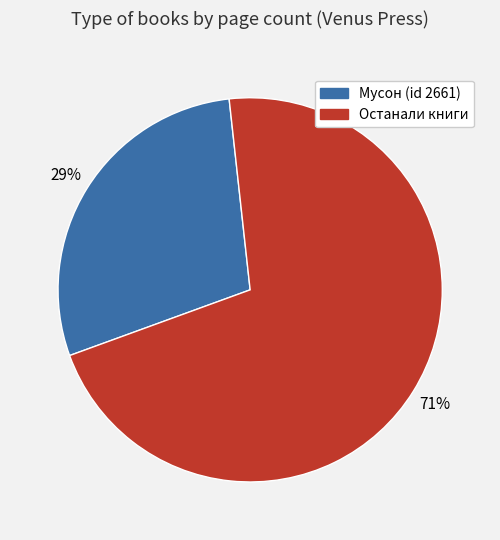

Does any single category account for the majority?

Yes